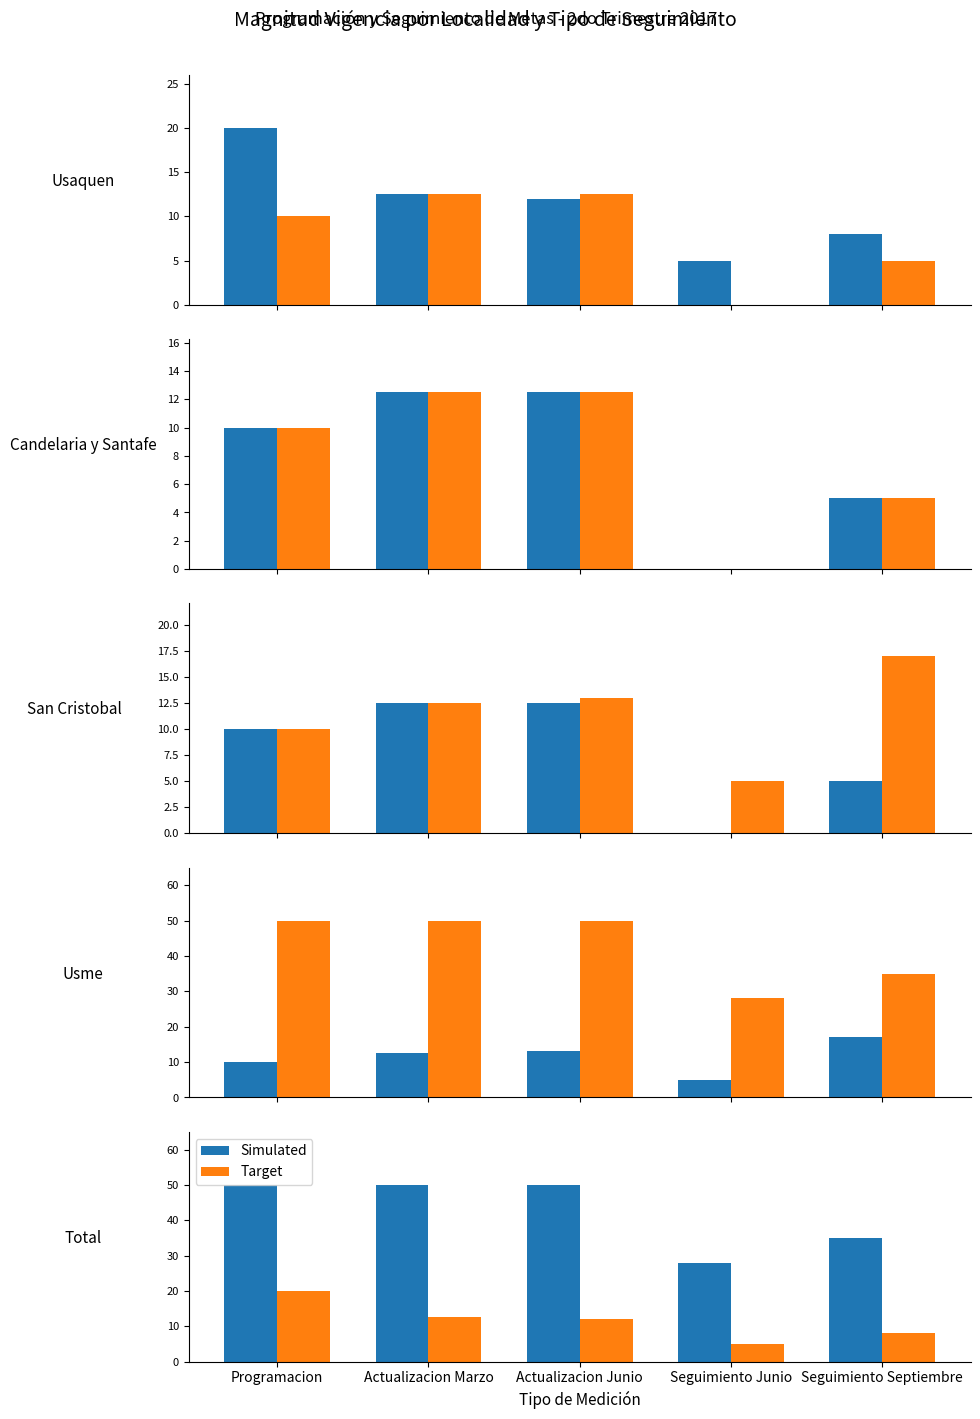

Reading left to right, what are all the values shown in this chart?

Simulated: 50.0	50.0	50.0	28.0	35.0
Target: 20.0	12.5	12.0	5.0	8.0